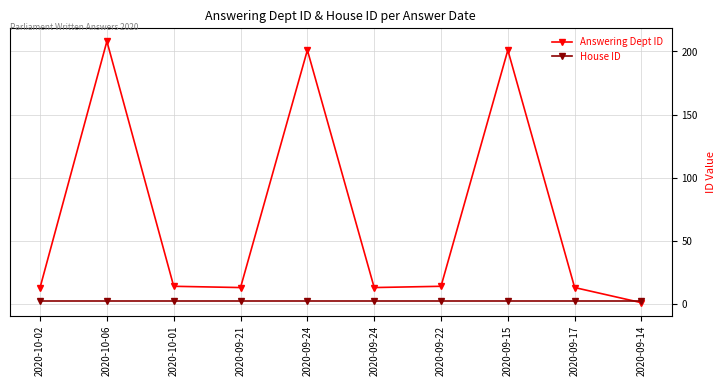

Reading left to right, list all the values displayed in this chart.

Answering Dept ID: 13	208	14	13	201	13	14	201	13	1
House ID: 2	2	2	2	2	2	2	2	2	2